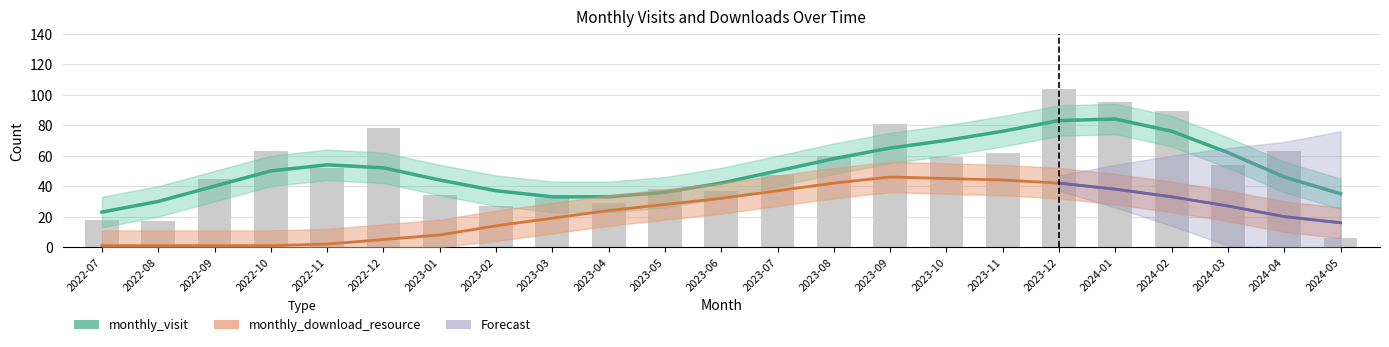

What is the change in value from 2023-10 to 2024-03?

-5